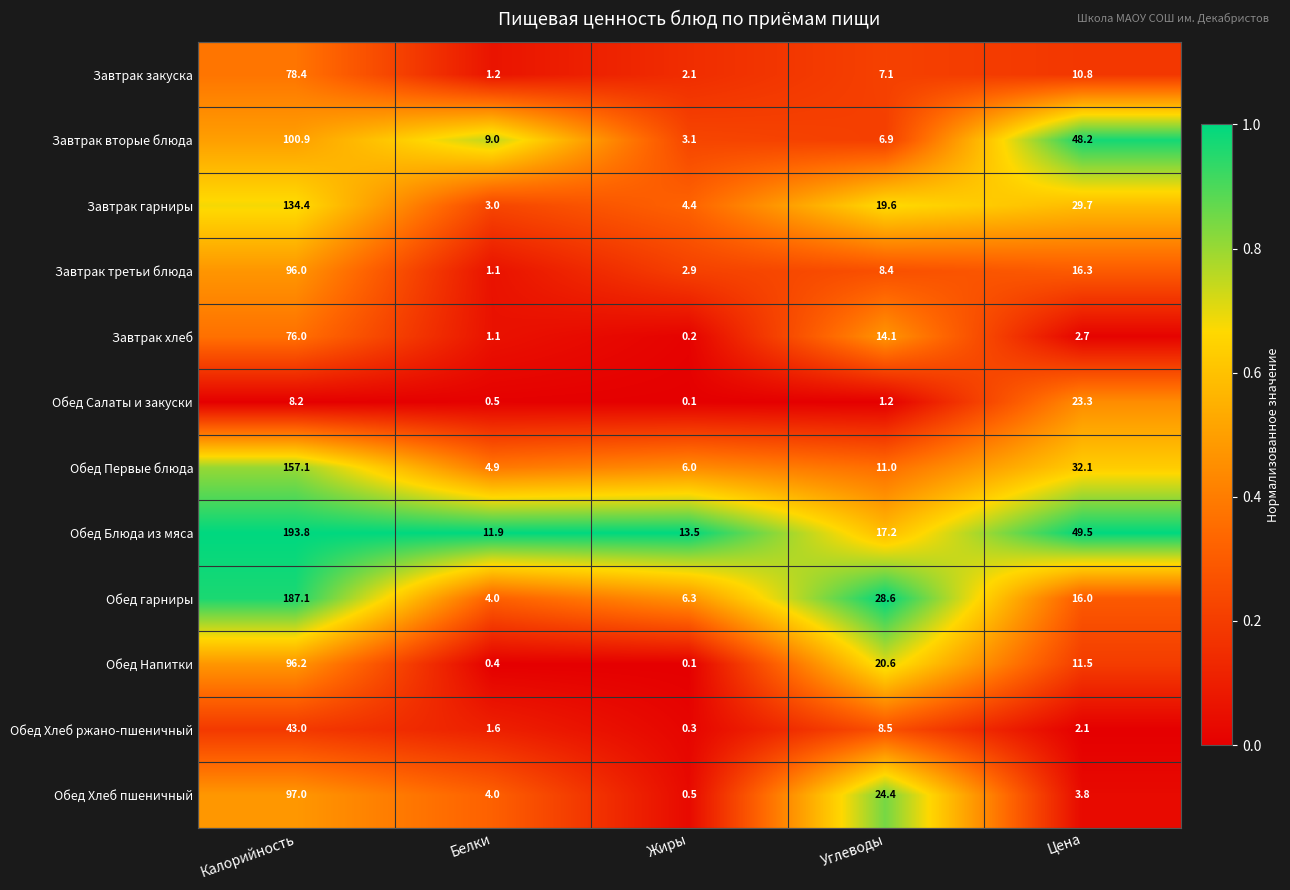

What value does the Обед Хлеб пшеничный series have at Жиры?

0.5